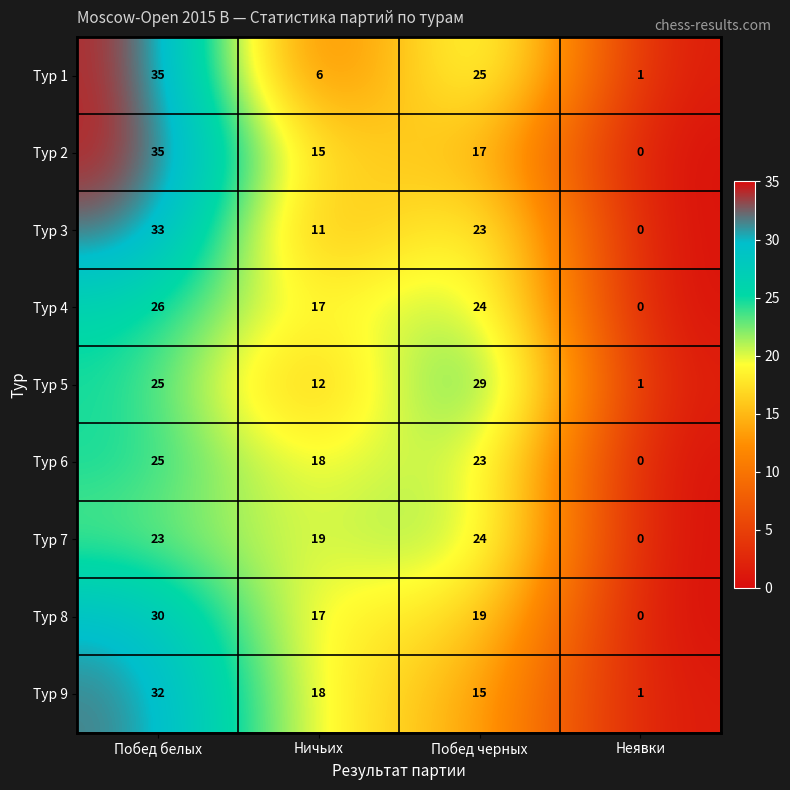

What is the sum of the Тур 9 values at Неявки and Побед белых?

33